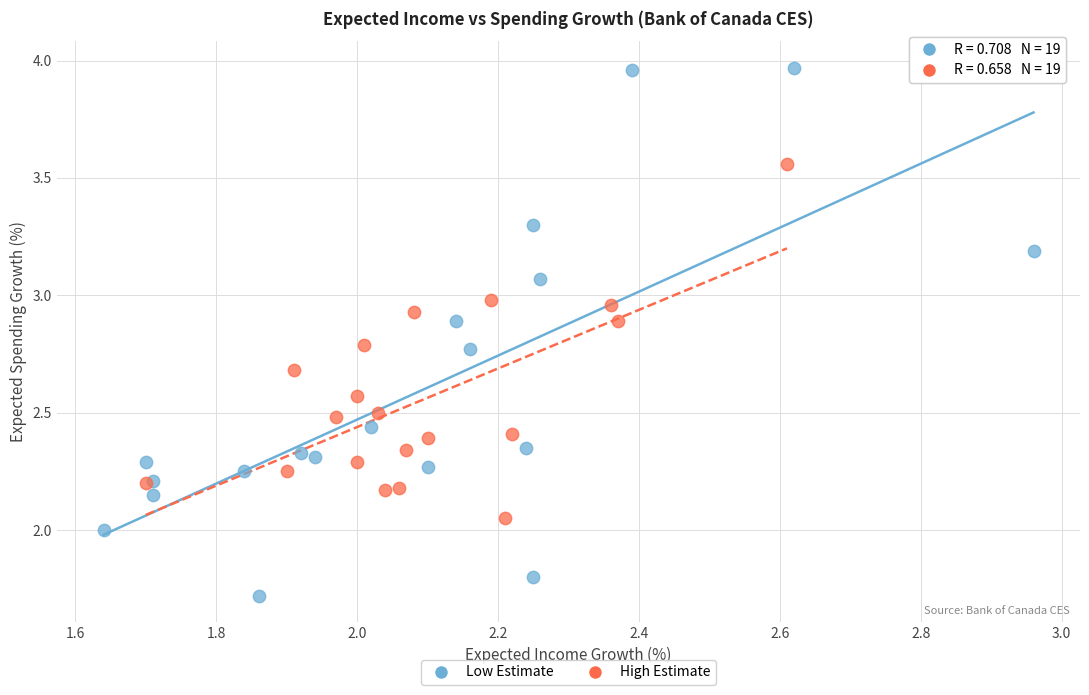

Which series reaches the minimum Y coordinate?

Low Estimate